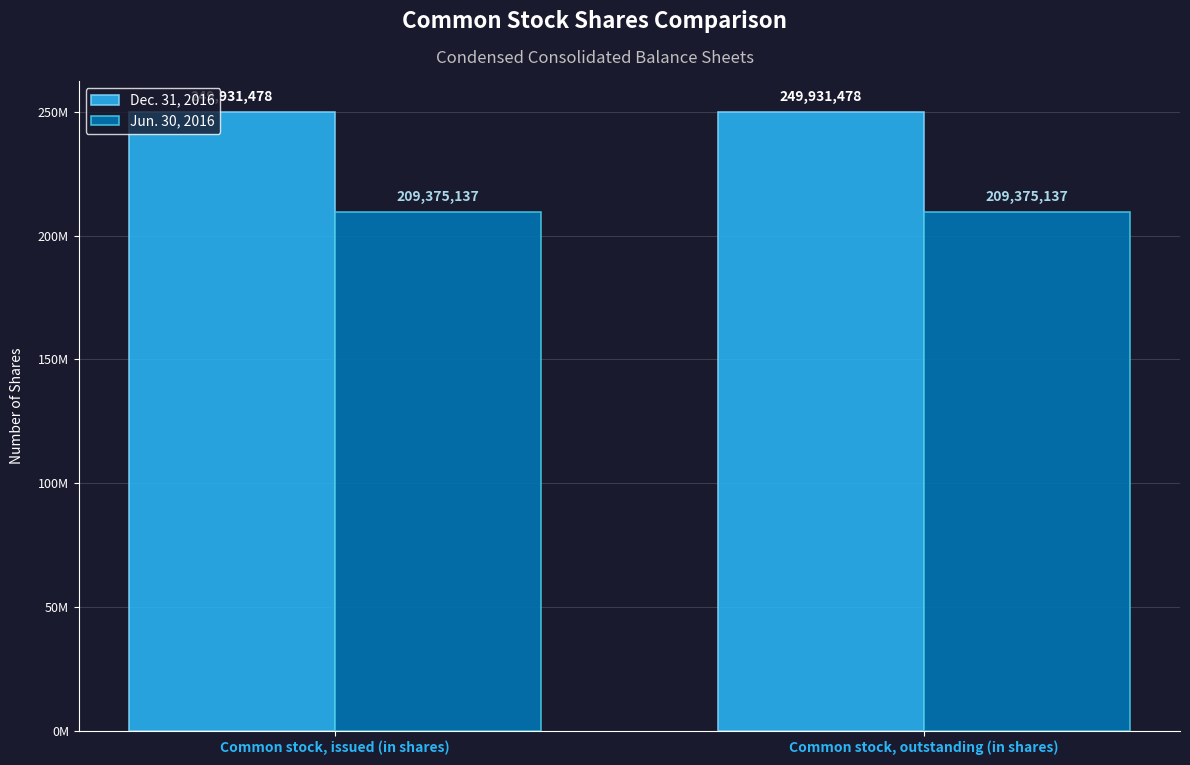

Is it true that Jun. 30, 2016 equals 306585011 at Common stock, outstanding (in shares)?

False